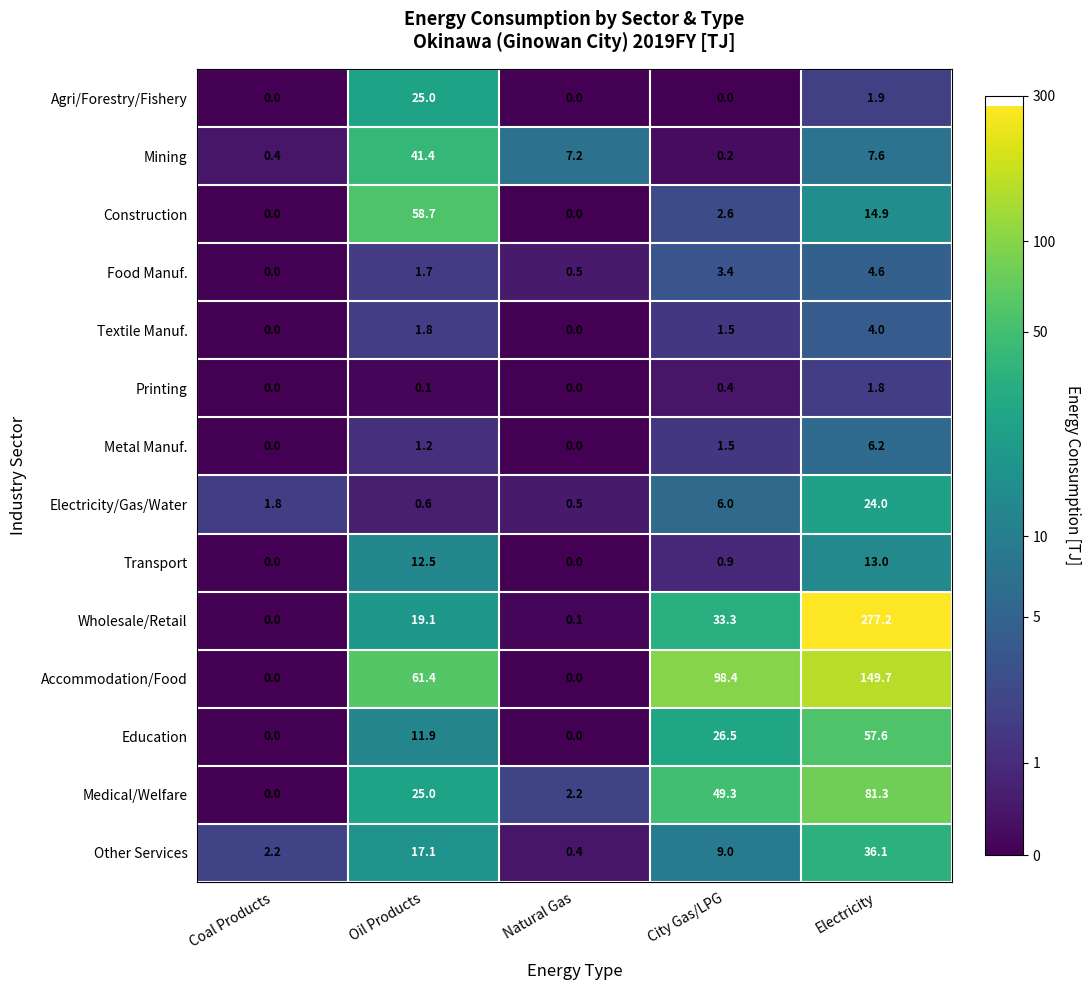

Which series has the largest total across all categories?

Wholesale/Retail